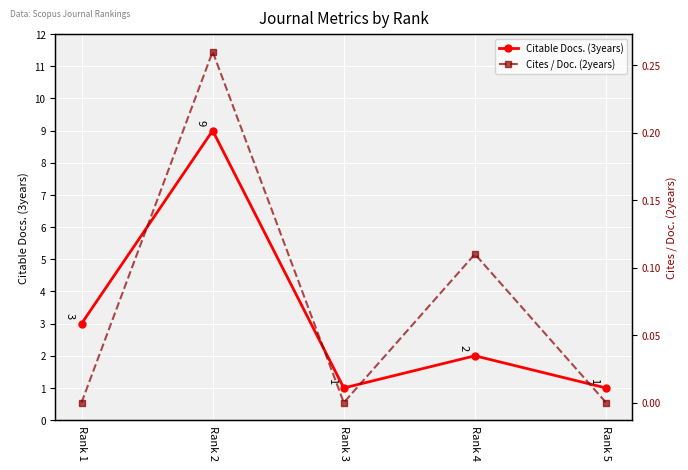

List the series in order of their overall mean, highest first.

Citable Docs. (3years), Cites / Doc. (2years)